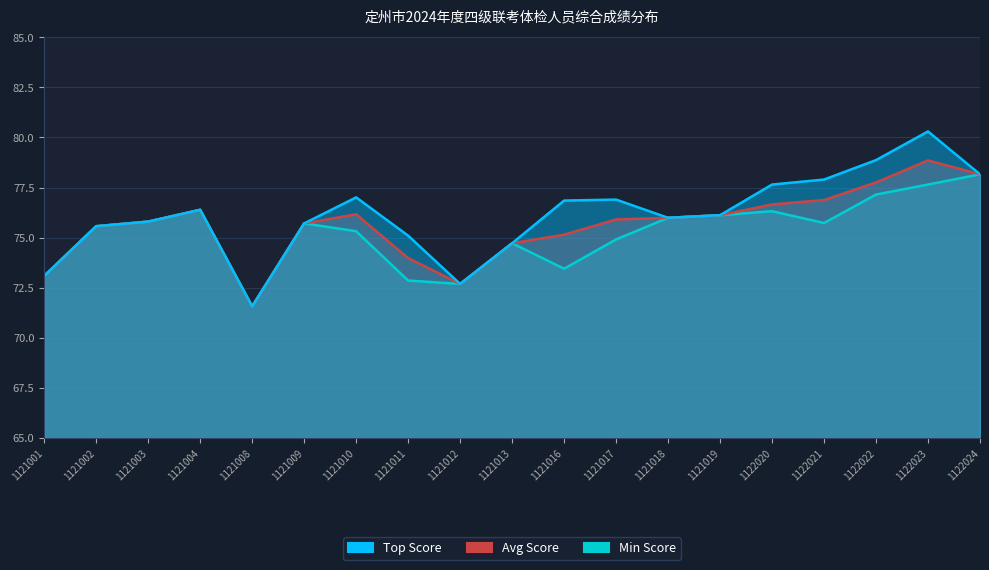

Reading left to right, list all the values displayed in this chart.

Top Score: 73.1	75.6	75.8	76.4	71.6	75.7	77.0	75.1	72.7	74.7	76.8	76.9	76.0	76.1	77.7	77.9	78.9	80.3	78.2
Avg Score: 73.1	75.6	75.8	76.4	71.6	75.7	76.2	74.0	72.7	74.7	75.2	75.9	76.0	76.1	76.7	76.9	77.8	78.9	78.2
Min Score: 73.1	75.6	75.8	76.4	71.6	75.7	75.3	72.9	72.7	74.7	73.5	74.9	76.0	76.1	76.3	75.7	77.2	77.7	78.2